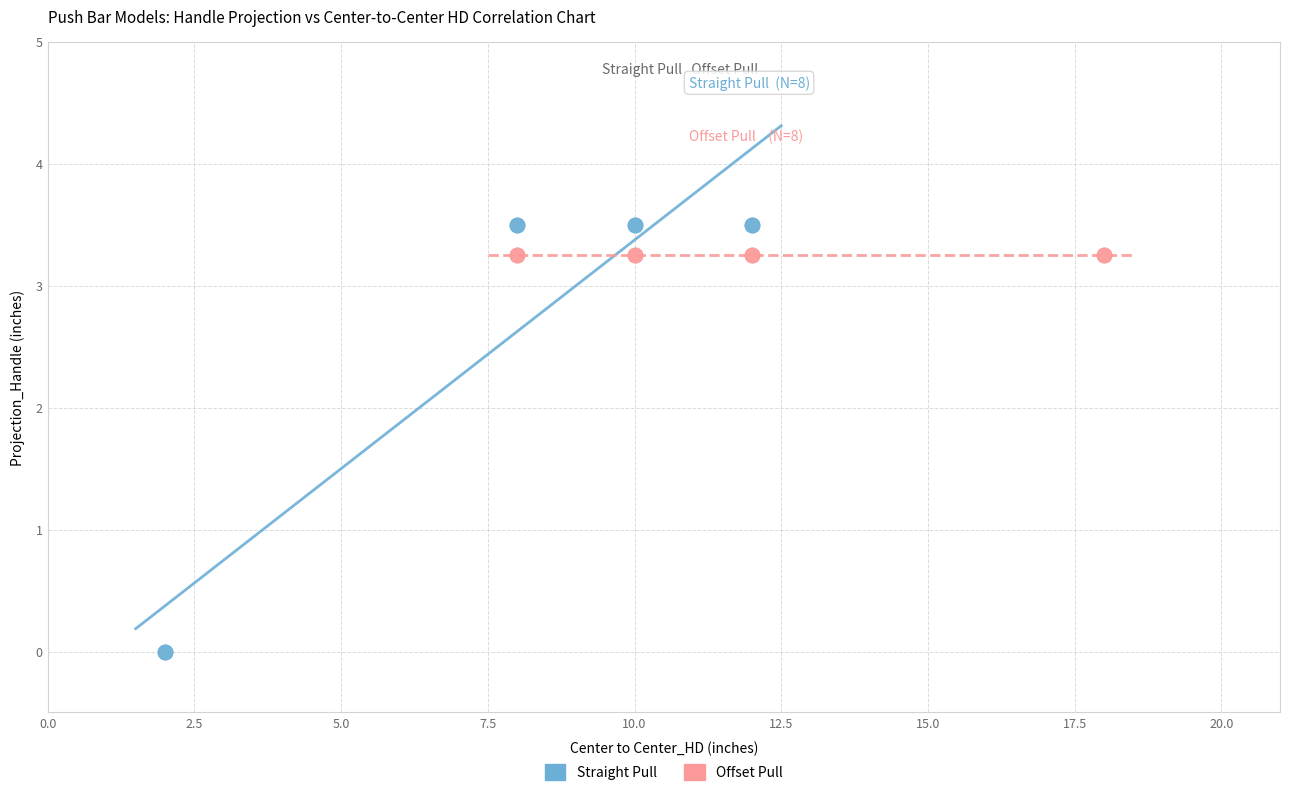

Which series reaches the minimum Y coordinate?

Straight Pull